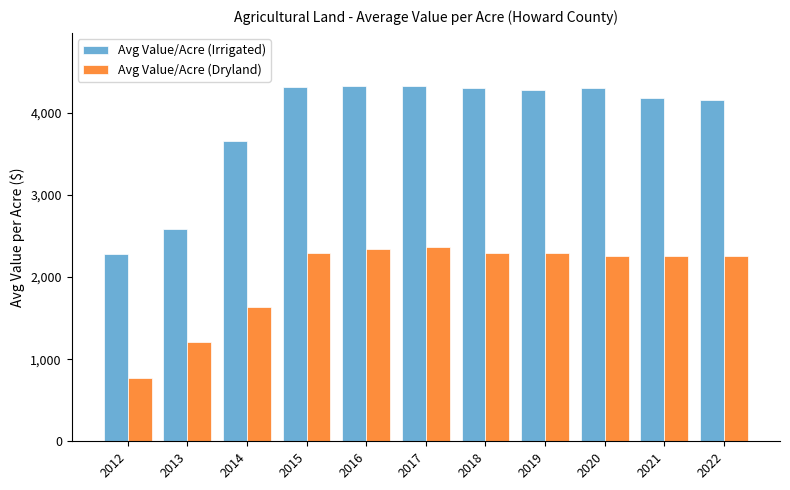

At how many categories does at least one series exceed 3853?

8